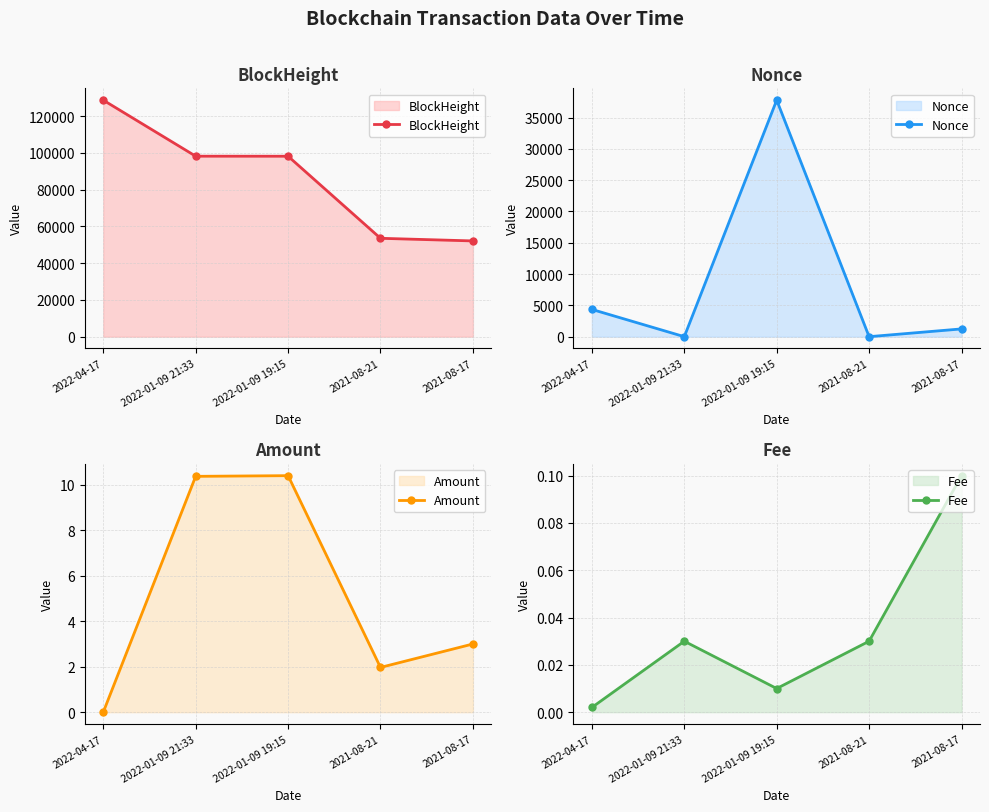

True or false: Nonce and Amount intersect in this chart.

True